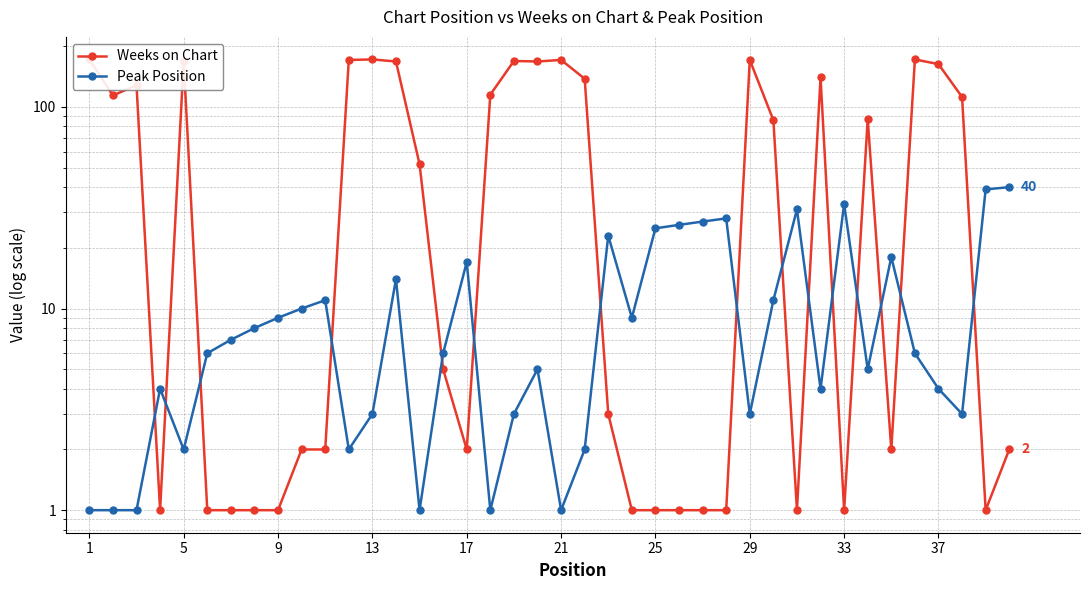

Which series has the largest total across all categories?

Weeks on Chart